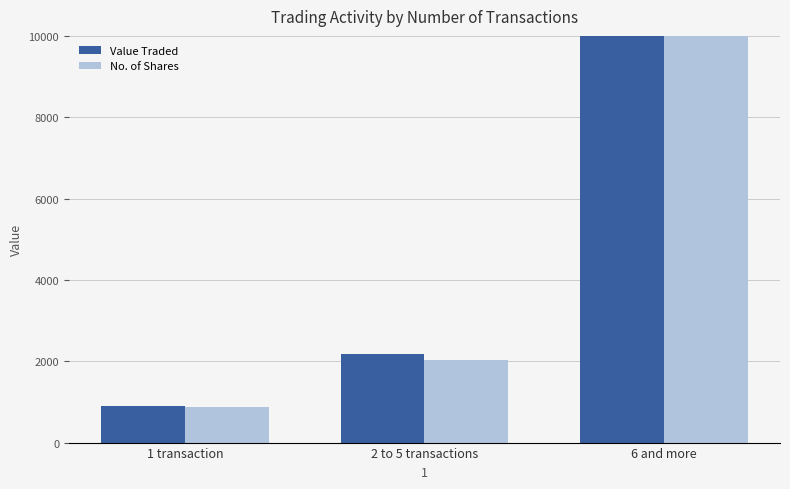

What is the label of the 1st bar from the right?

6 and more